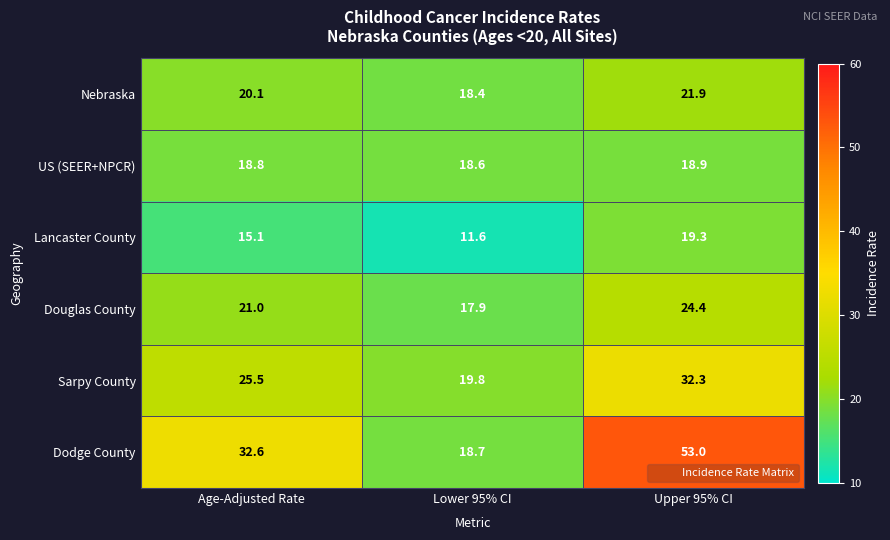

Read the Lancaster County value at Upper 95% CI.

19.3